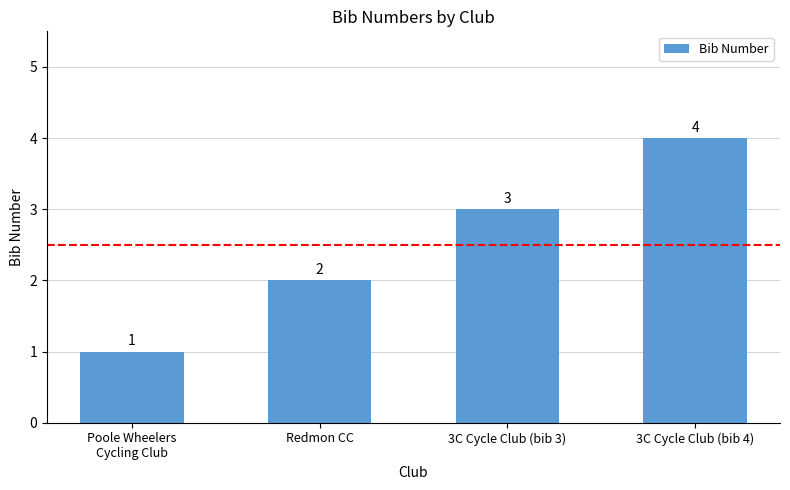

Does the chart contain any negative values?

No